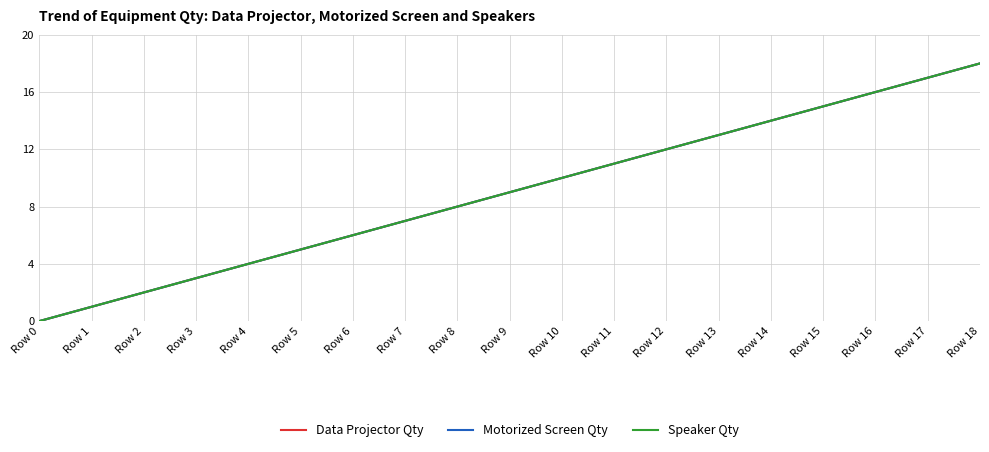

What is the difference between the maximum and minimum values in the Motorized Screen Qty series?

18